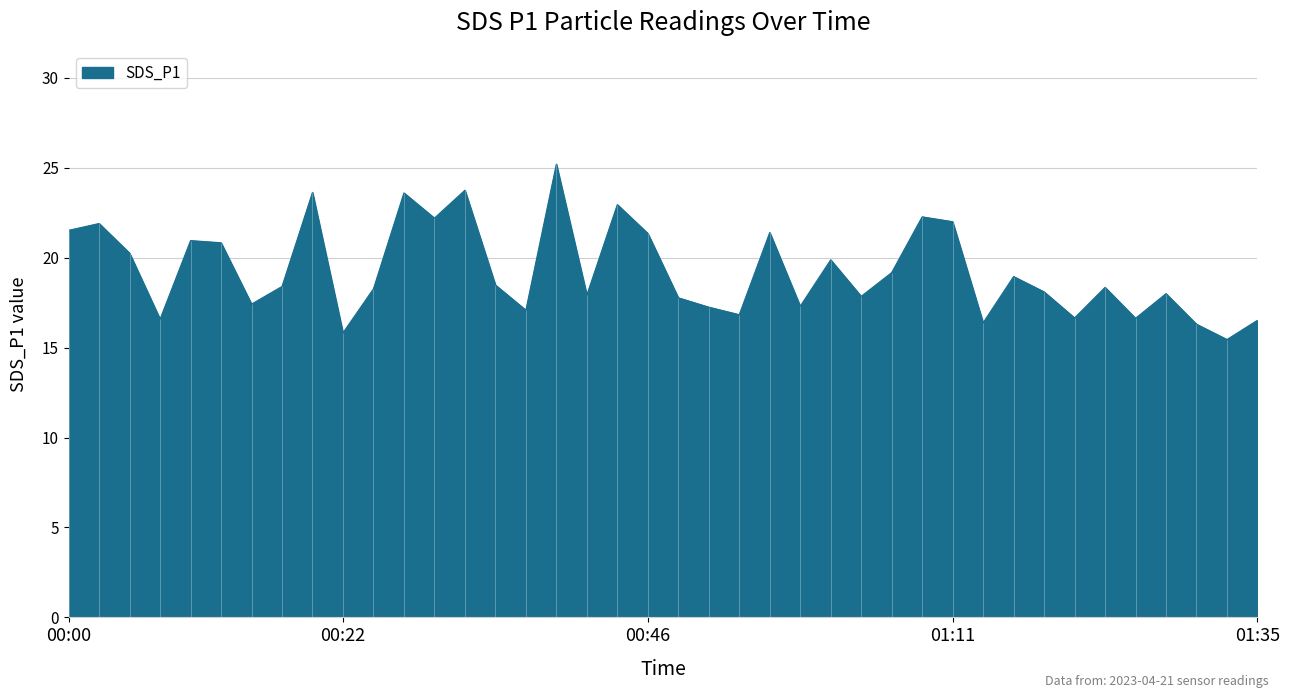

Reading left to right, transcribe all the data shown in this chart.

21.5	21.9	20.2	16.6	20.9	20.8	17.4	18.4	23.6	15.8	18.3	23.6	22.2	23.8	18.5	17.1	25.2	17.9	22.9	21.4	17.8	17.2	16.8	21.4	17.3	19.9	17.9	19.2	22.3	22.0	16.4	18.9	18.1	16.6	18.4	16.6	18.0	16.3	15.4	16.5